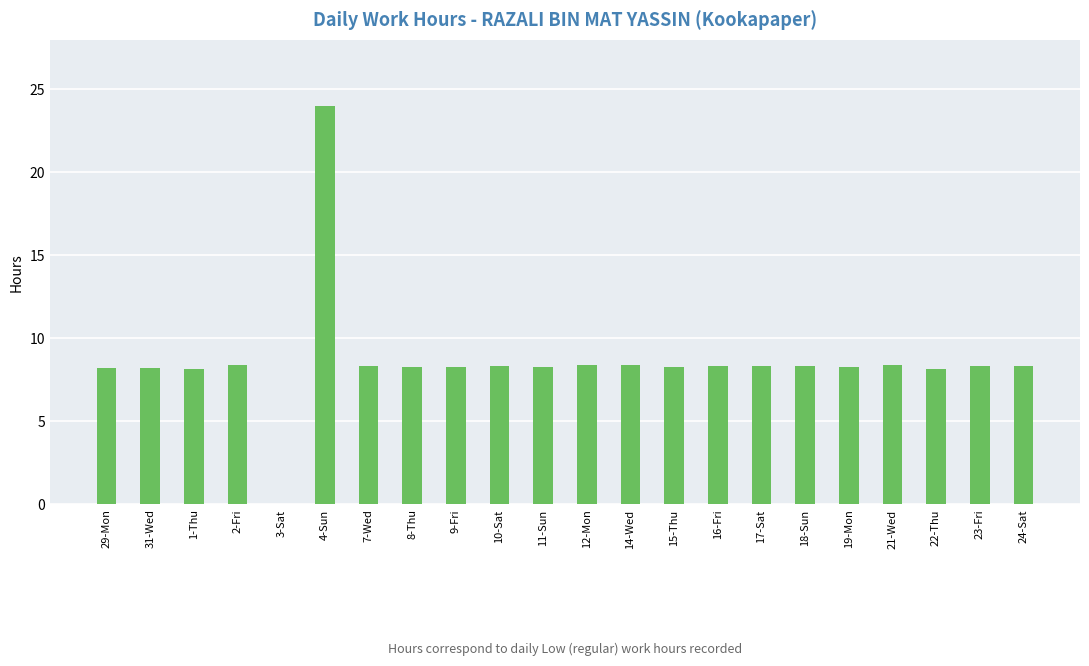

Where does the data first go above 8?

29-Mon